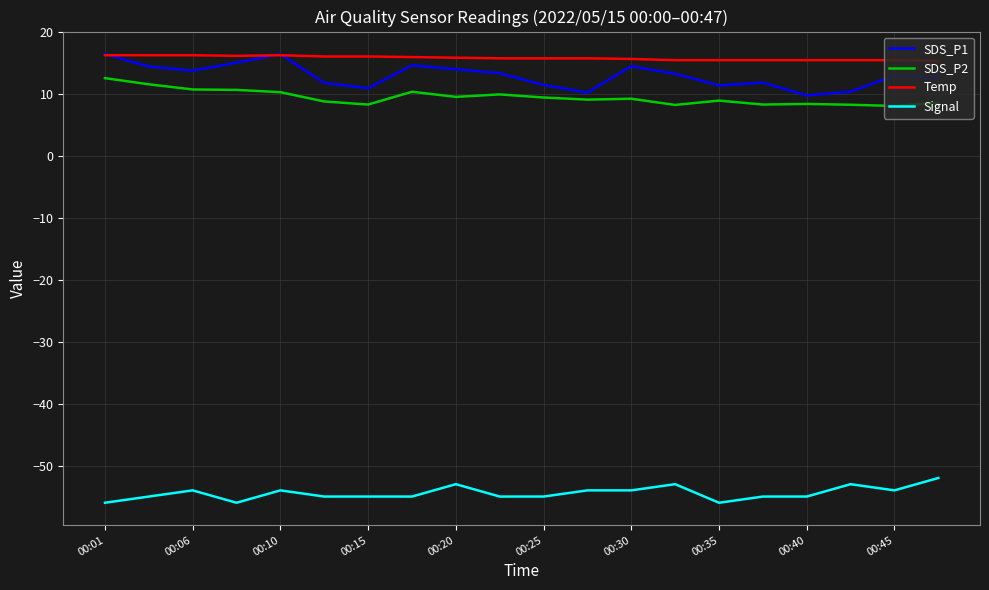

Does the chart have visible grid lines?

Yes